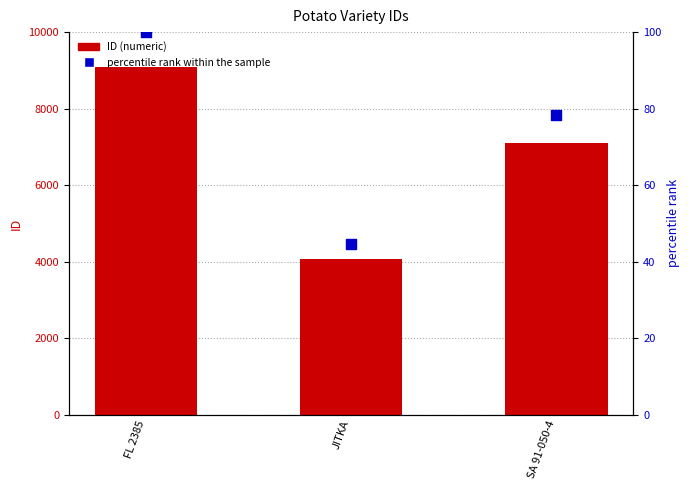

Which series reaches the maximum Y coordinate?

ID (numeric)